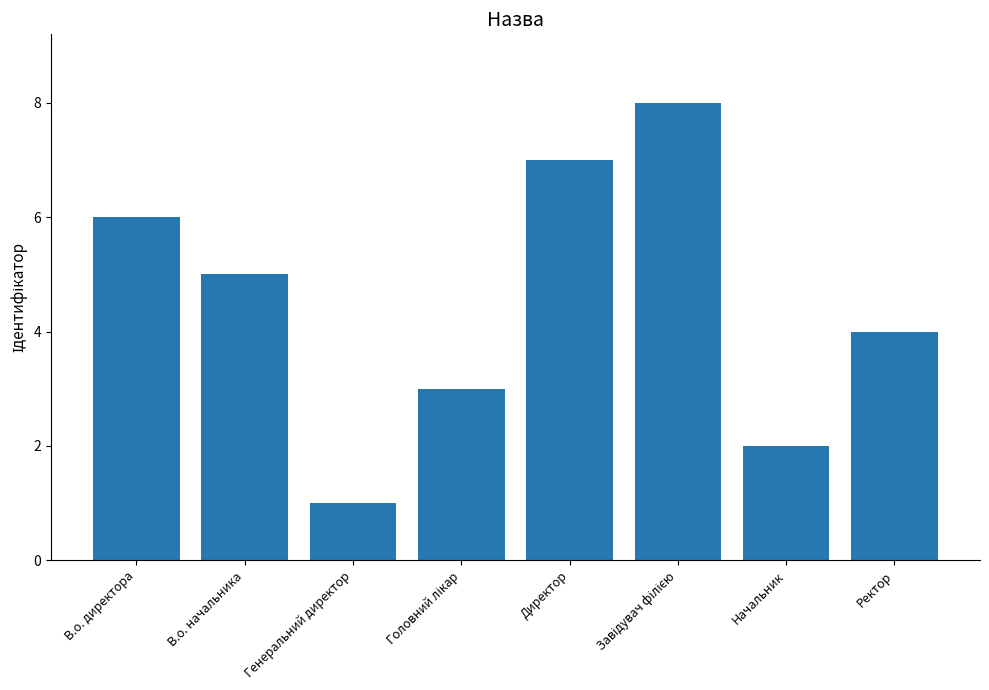

How many data points does each series have?

8